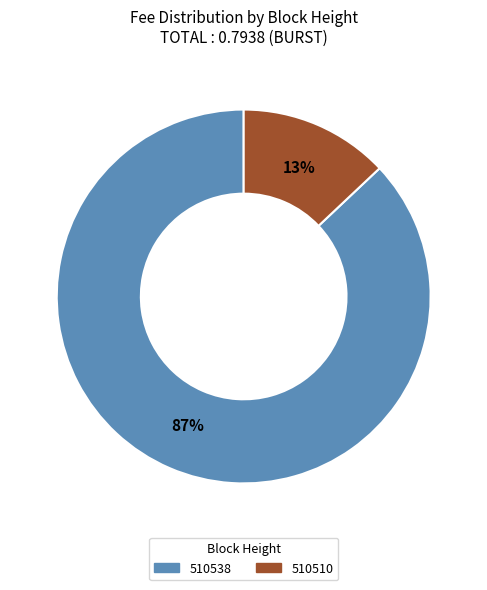

To the nearest percent, what is the difference between the largest and smallest slice percentages?

74%